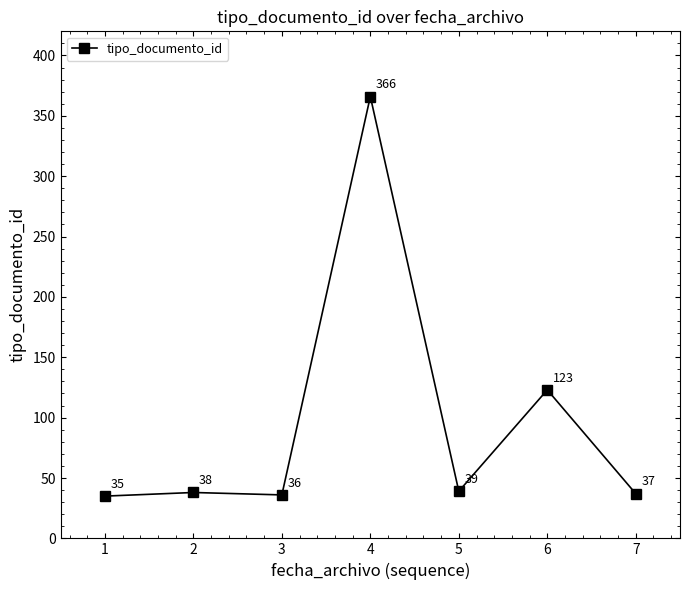

List the labels in order of value, smallest first.

1, 3, 7, 2, 5, 6, 4